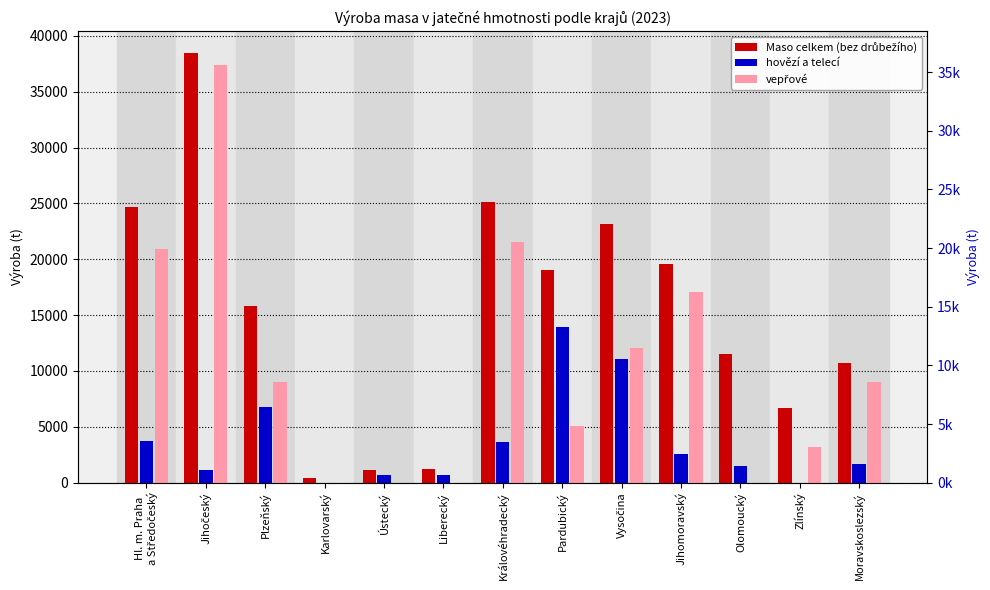

Is it true that hovězí a telecí equals 3094.2 at Vysočina?

False